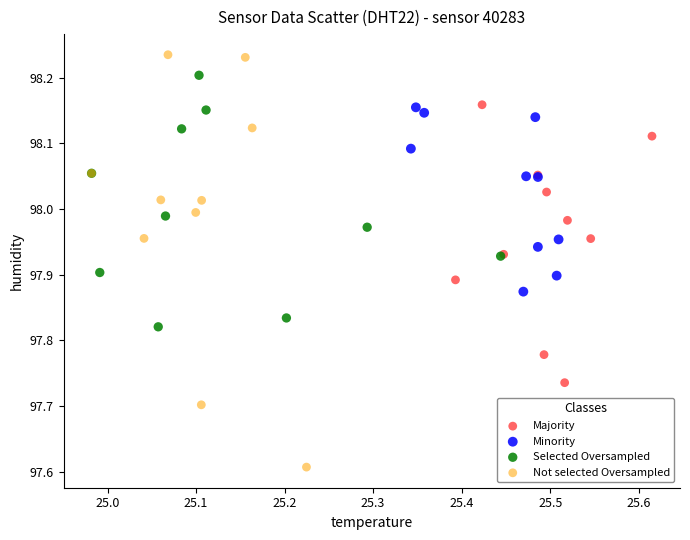

Which series contains the lowest Y value?

Not selected Oversampled